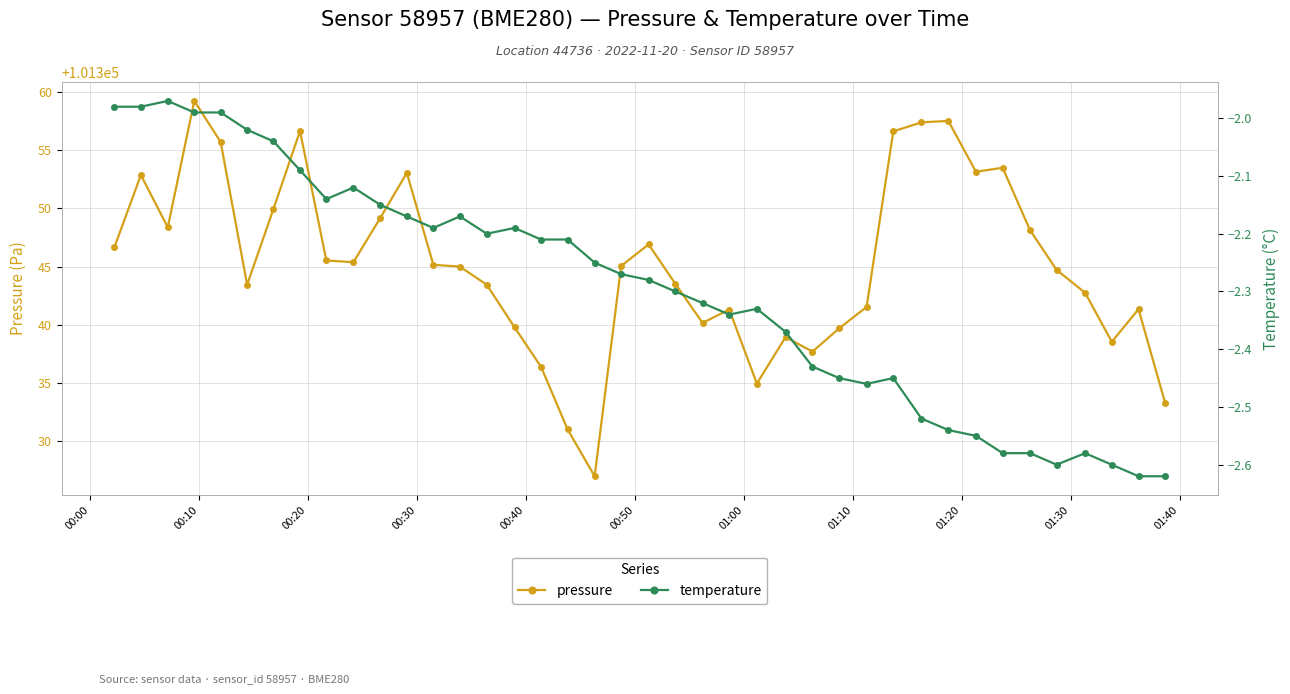

What is the value of the pressure point at the 32nd from the left?

101357.5